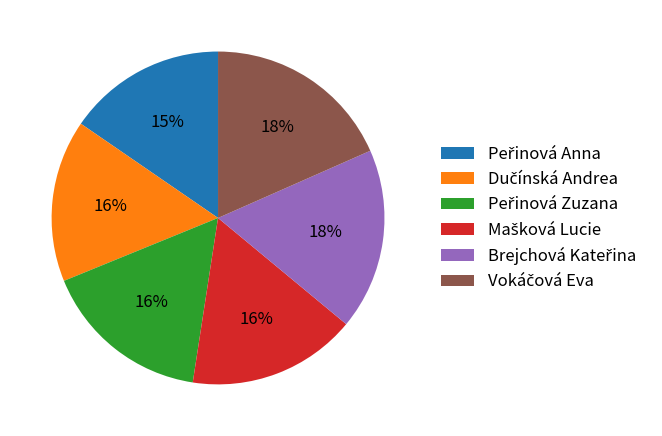

To the nearest percent, what is the average slice percentage?

17%